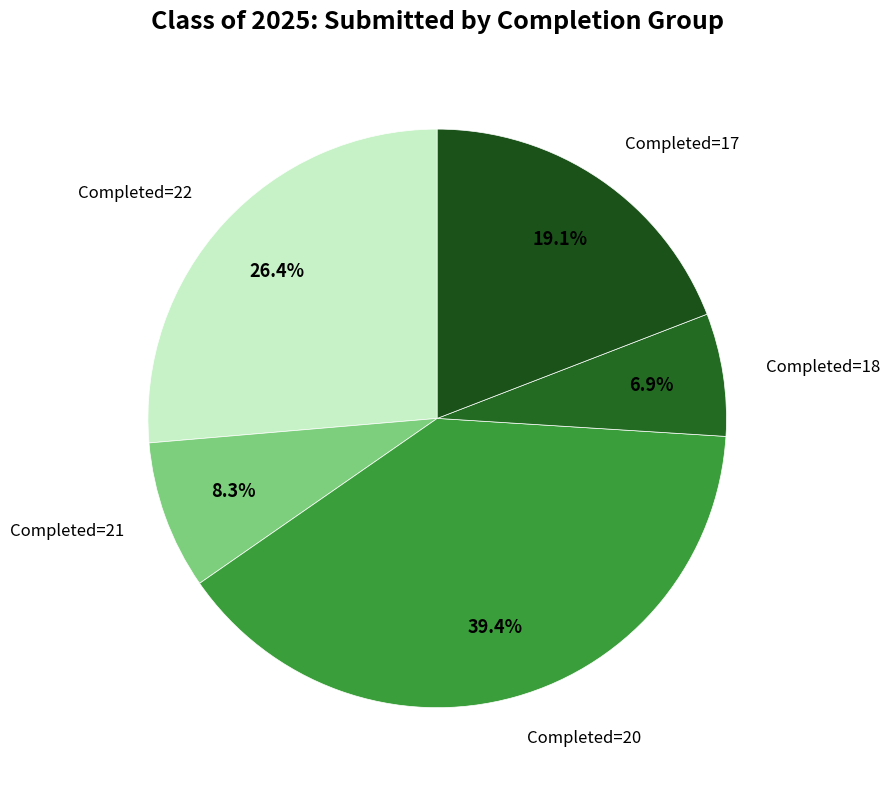

Which category has the biggest portion of the pie?

Completed=20